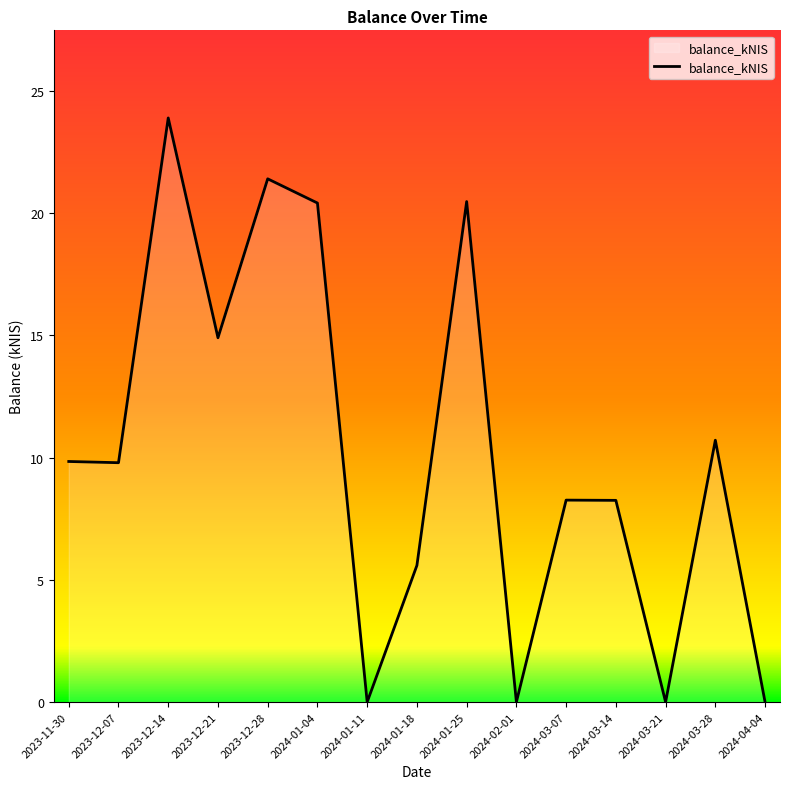

What is the maximum value shown in the chart?

23.9